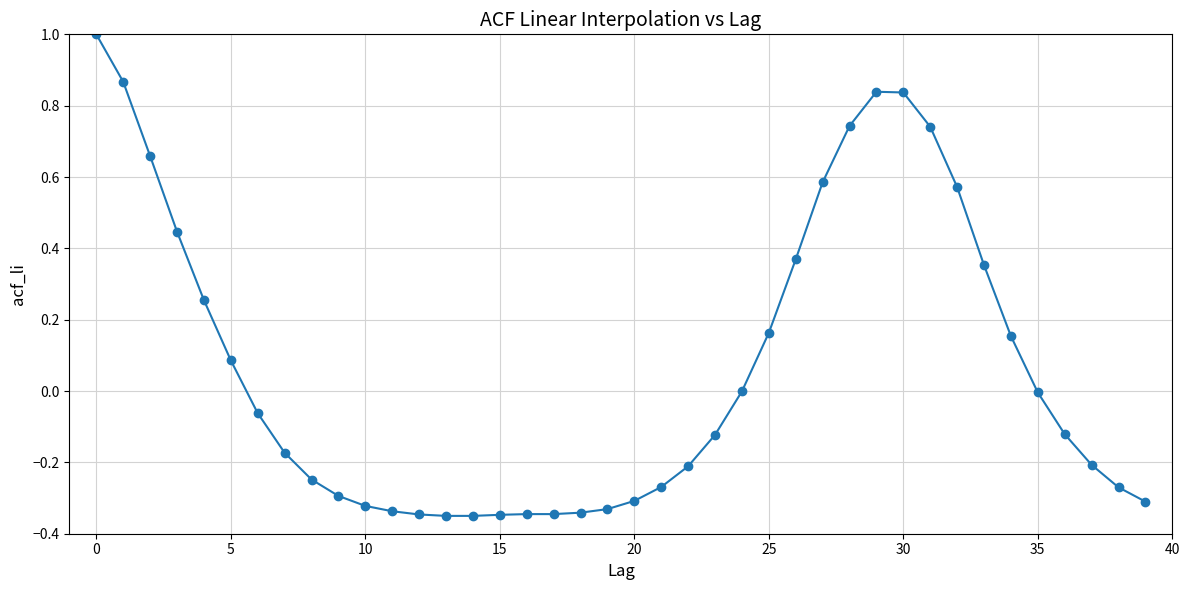

What is the maximum value shown in the chart?

1.0